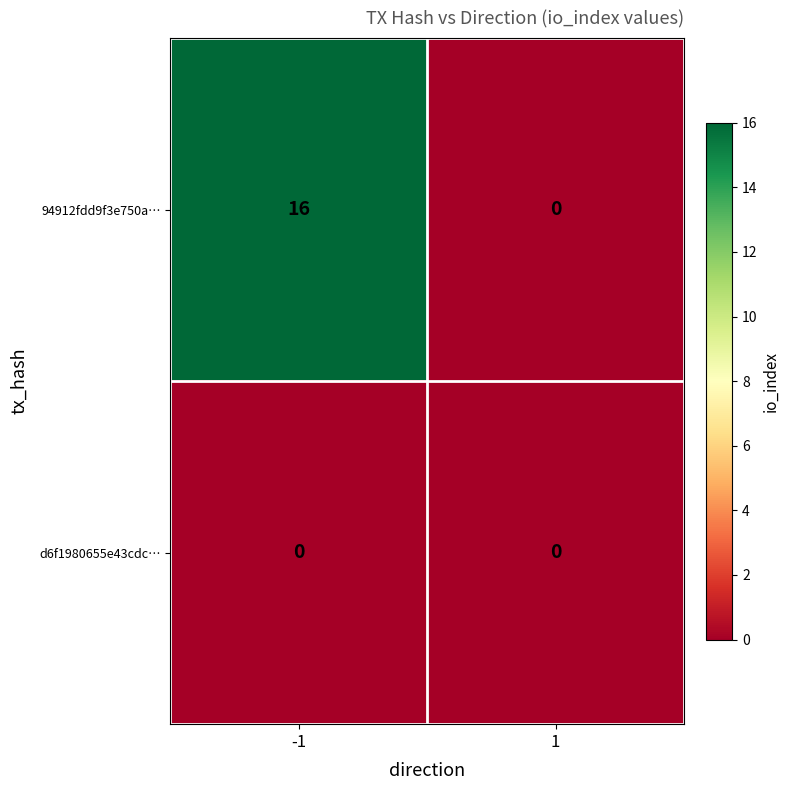

Is it true that d6f1980655e43cdc… equals 0 at -1?

True